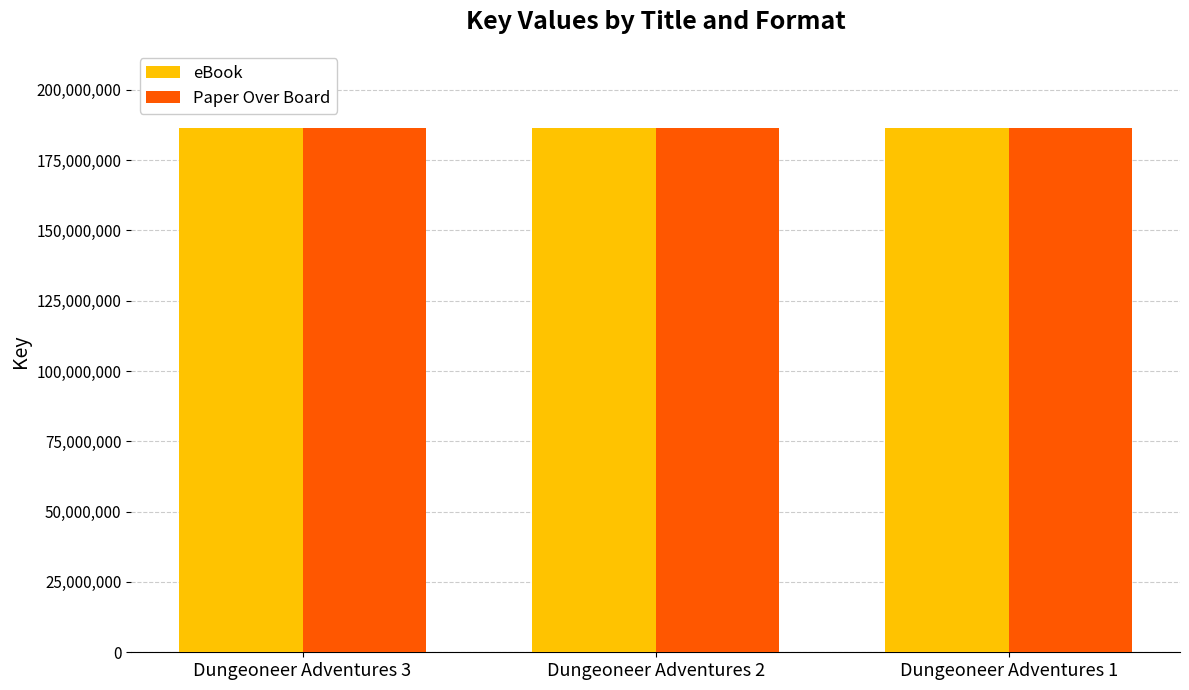

The value of Paper Over Board at Dungeoneer Adventures 1 is 47885654. True or false?

False